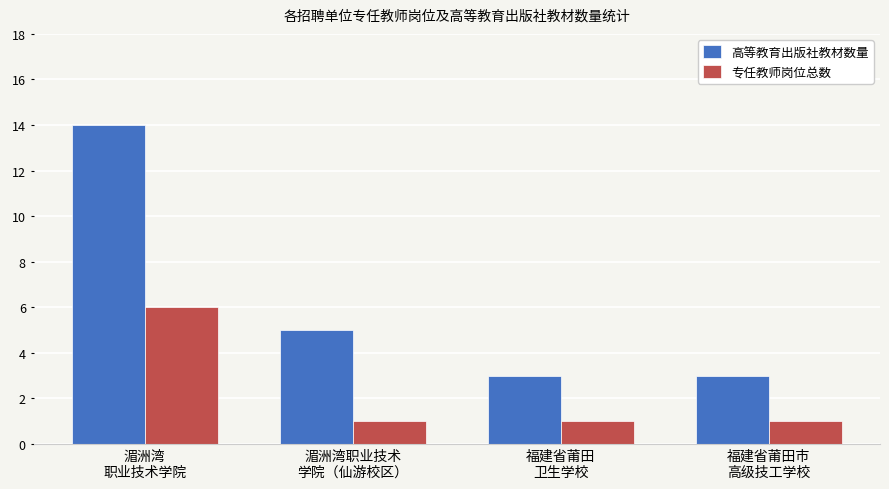

Is it true that 专任教师岗位总数 equals 0 at 福建省莆田
卫生学校?

False